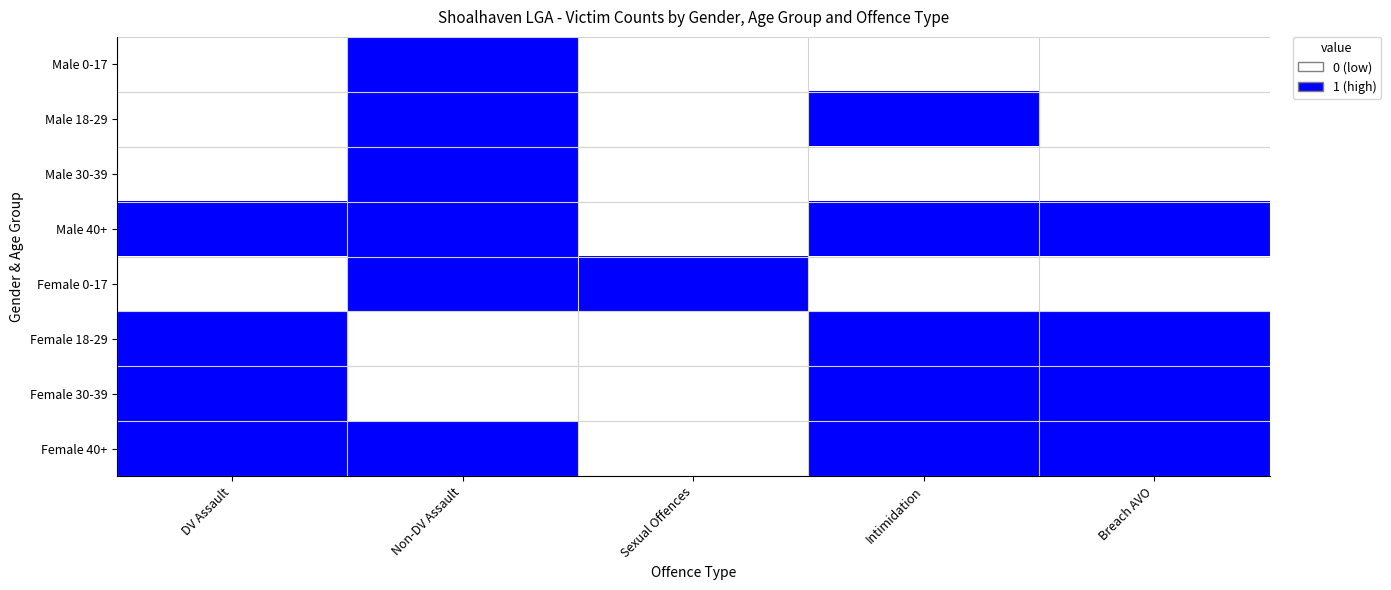

What is the total value across all series at Intimidation?

5